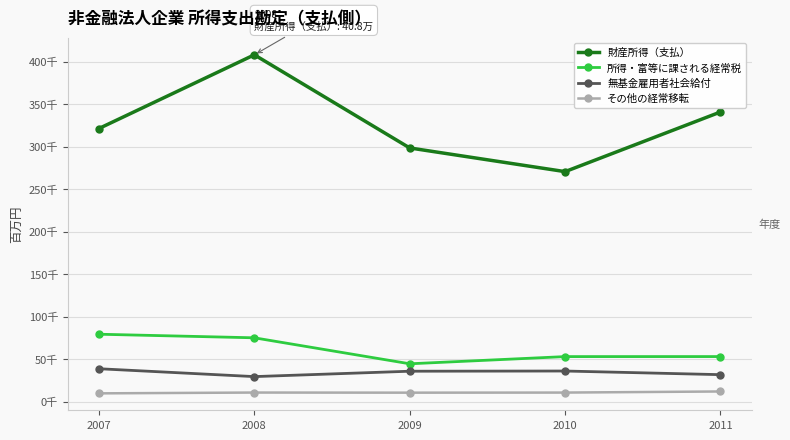

Rank the series at 2010 from highest to lowest value.

財産所得（支払）, 所得・富等に課される経常税, 無基金雇用者社会給付, その他の経常移転